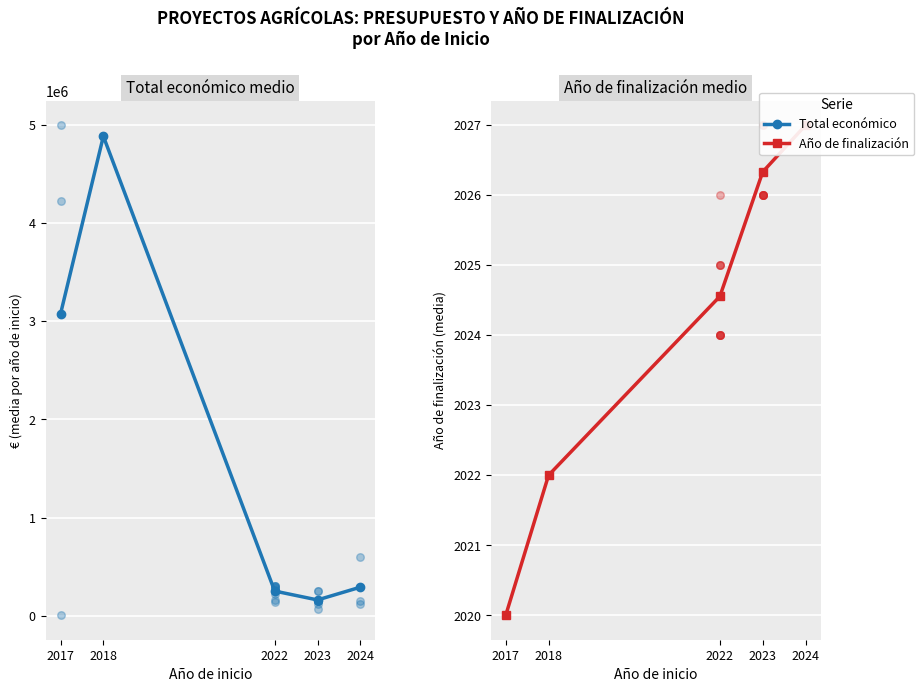

Which series has the largest Y range (max minus min)?

Total económico